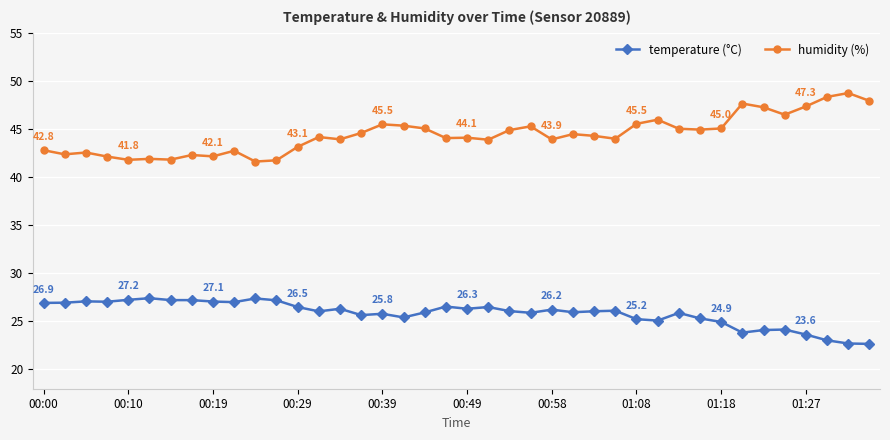

What is the maximum value shown in the chart?

48.7